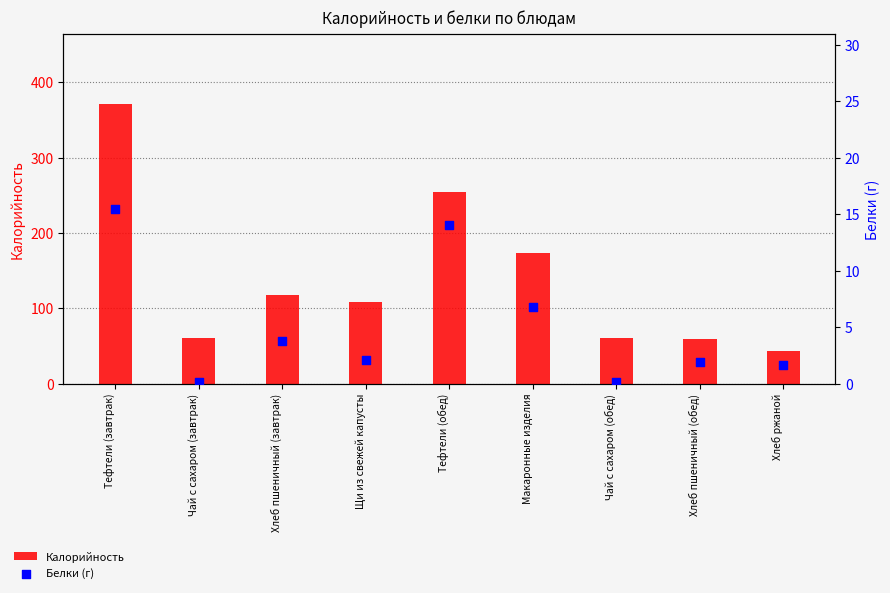

At which category is the sum across all series the highest?

Тефтели (завтрак)